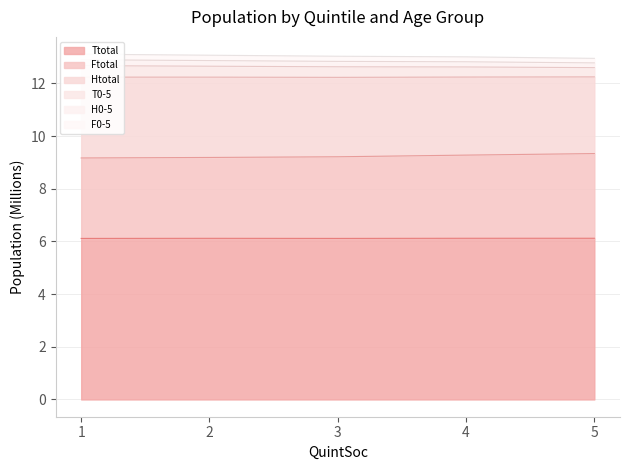

Between 1 and 3, which series saw the biggest shift?

T0-5